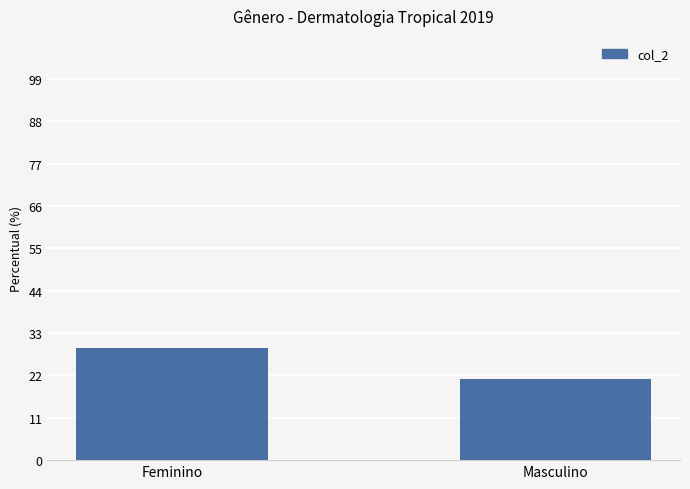

How many values are between 21 and 29?

2